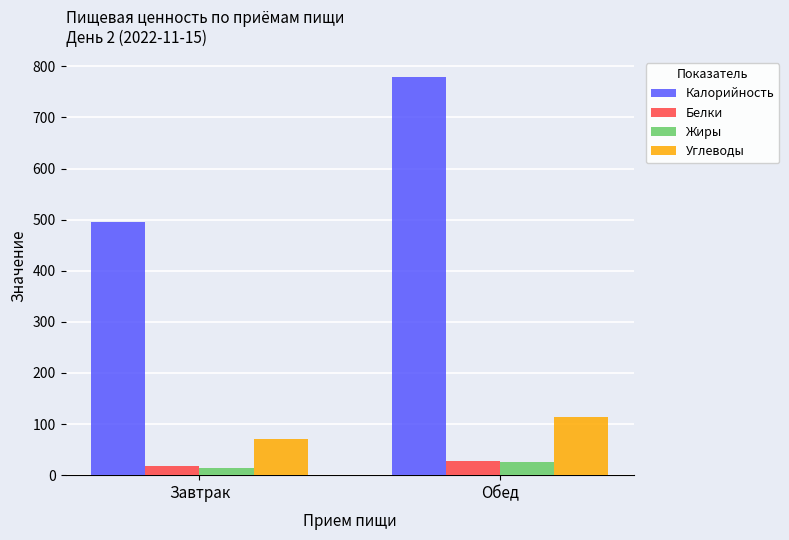

How many groups of bars are there?

2